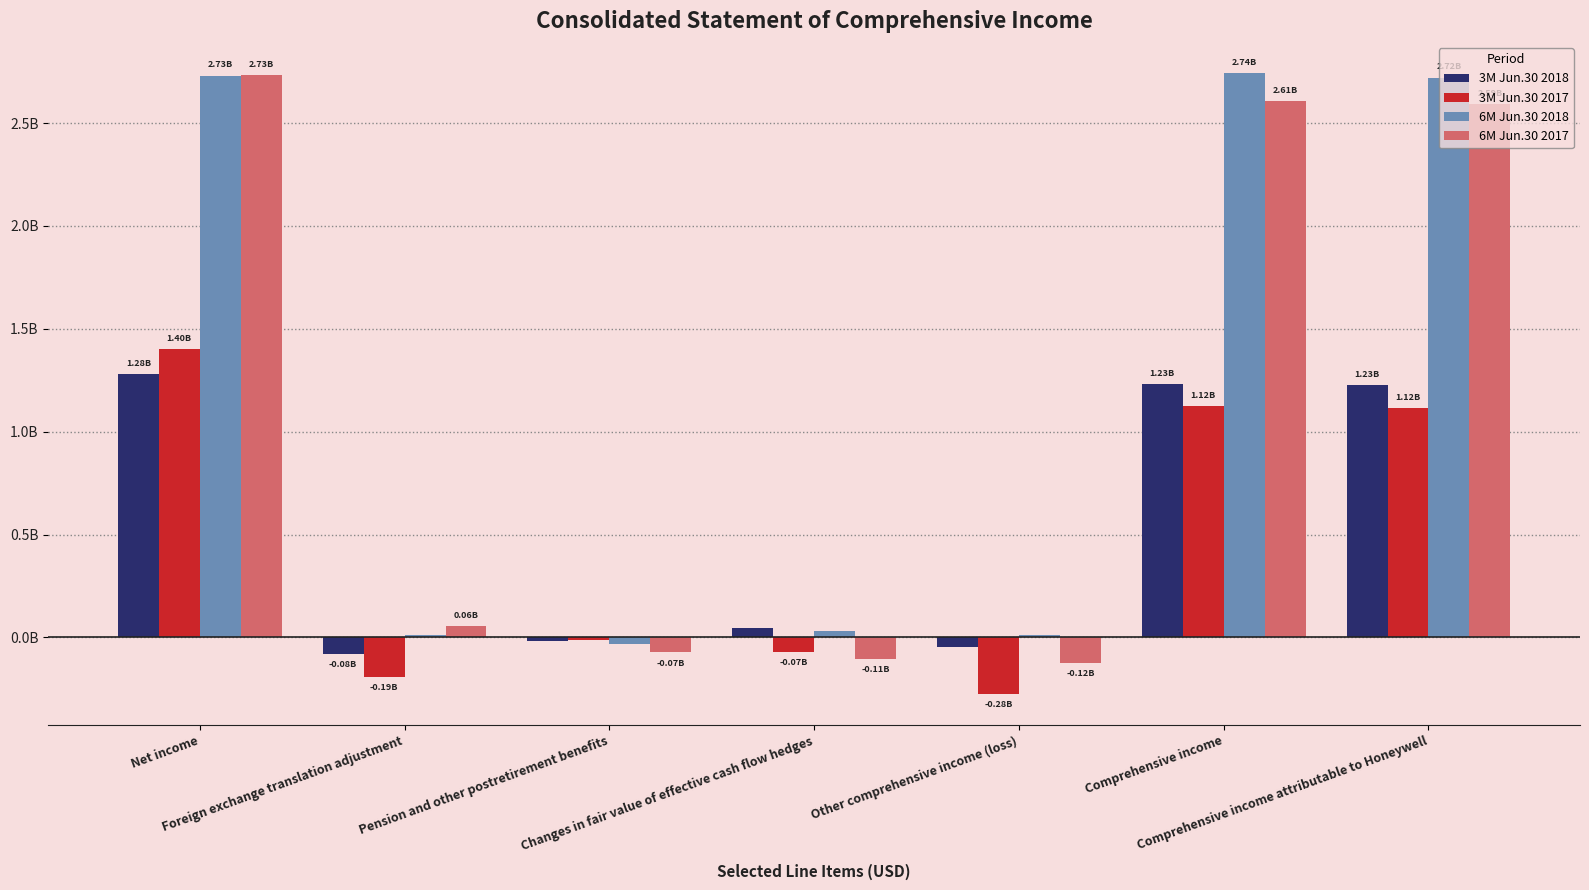

What are all the series names shown in the legend?

3M Jun.30 2018, 3M Jun.30 2017, 6M Jun.30 2018, 6M Jun.30 2017